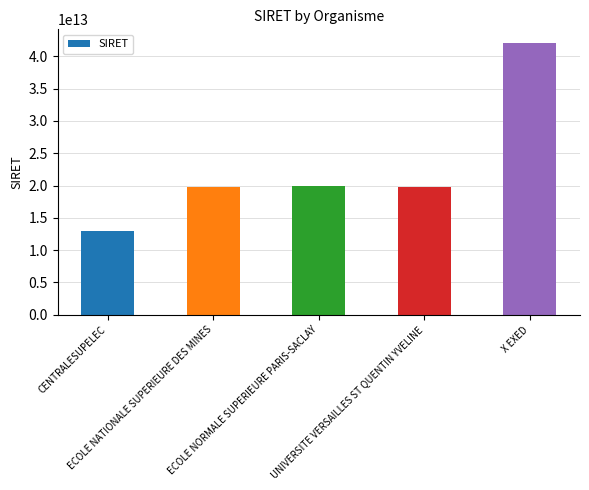

What is the difference between the second highest and minimum values?

6938531400020